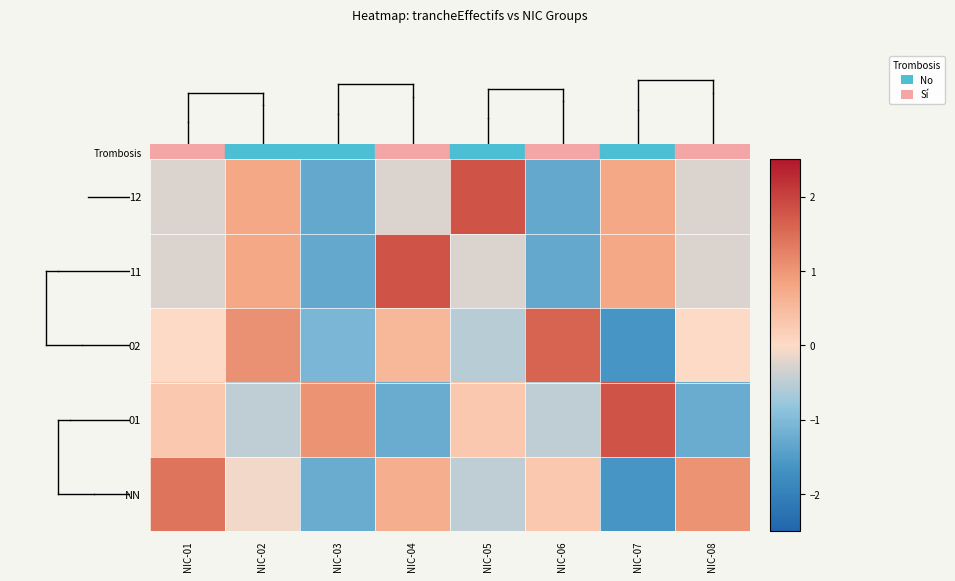

How many distinct data groups are displayed?

5